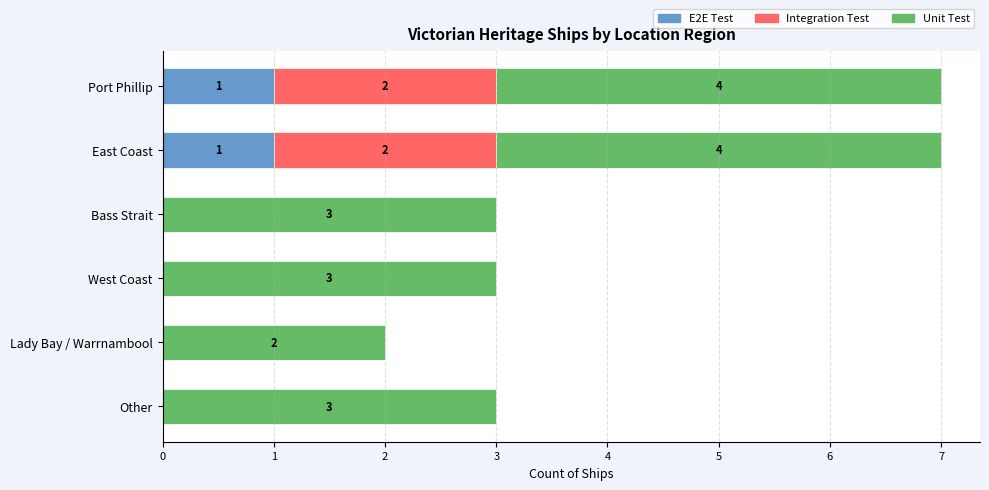

The E2E Test series shows -1 at Other. True or false?

False